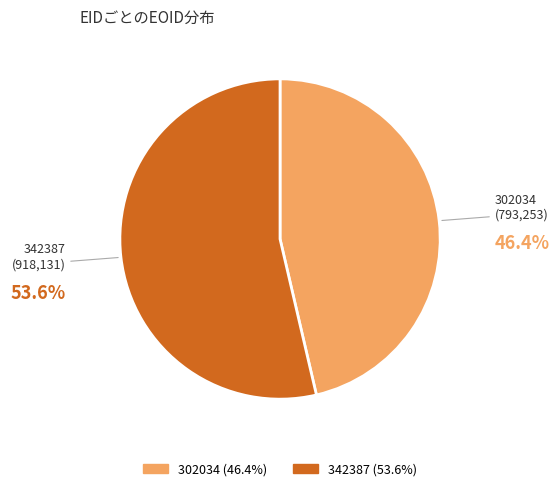

To the nearest percent, what is the difference between the 342387 and 302034 slice percentages?

7%